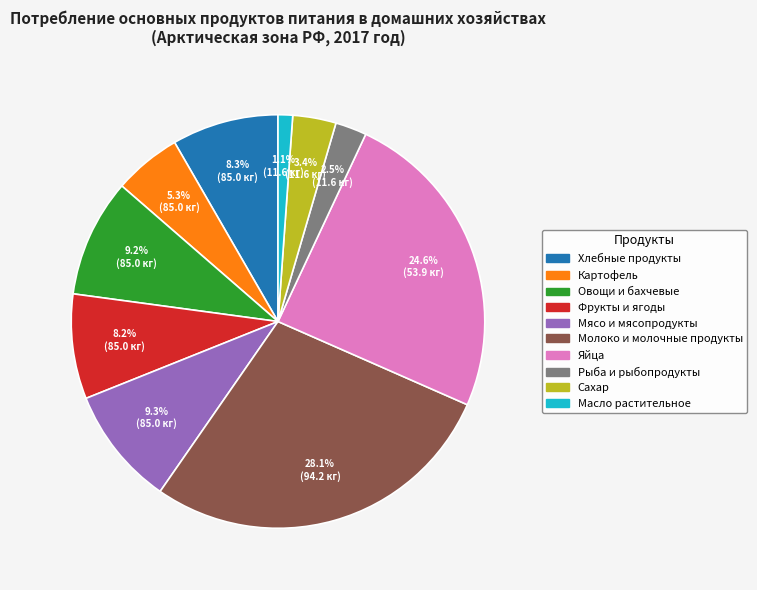

Is the sum of Хлебные продукты and Картофель greater than half?

No